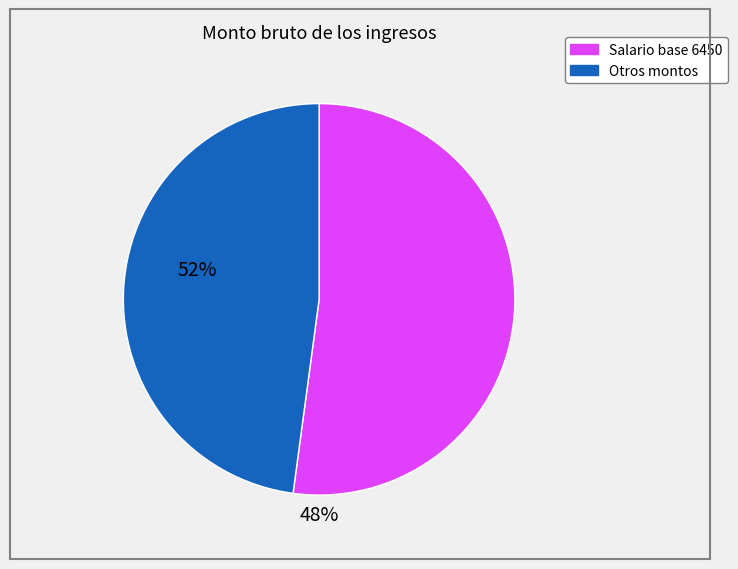

Is there a majority slice in this chart?

Yes